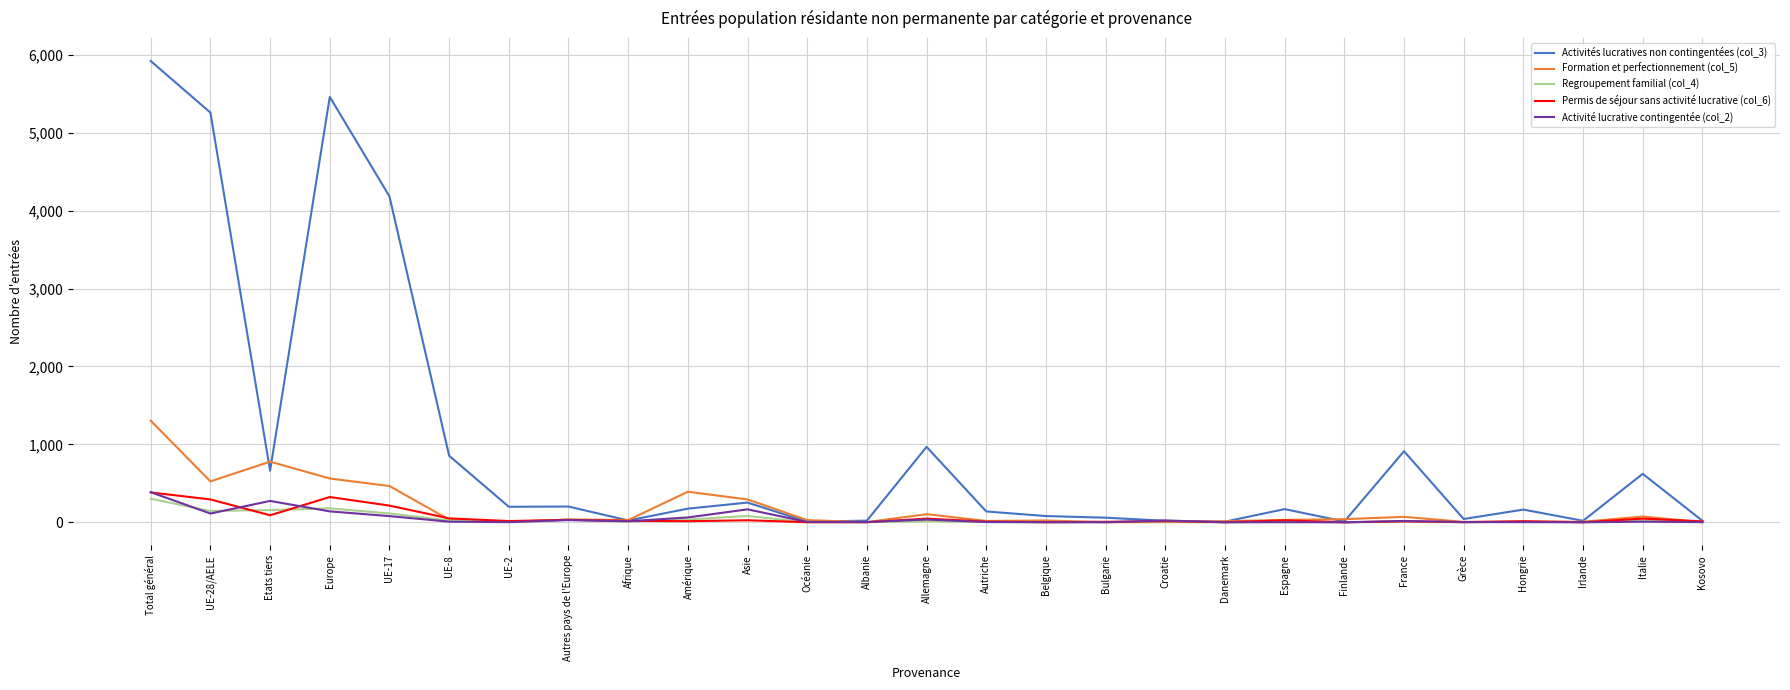

True or false: Formation et perfectionnement (col_5) has more than 1 points higher than both neighbors.

True